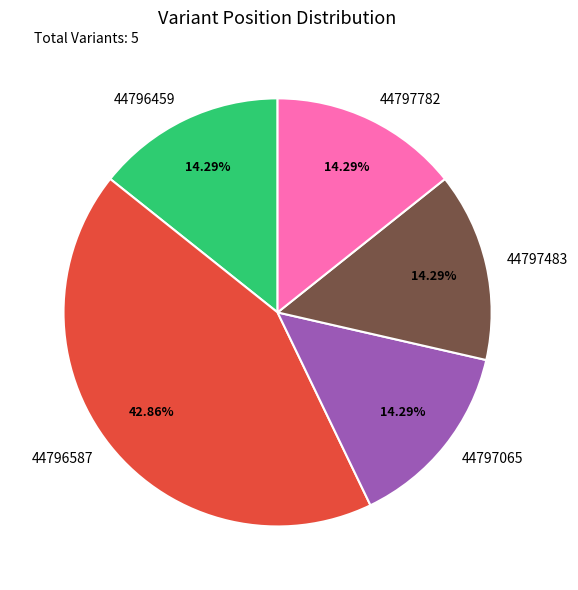

What percentage is the 44797065 slice, to the nearest percent?

14%